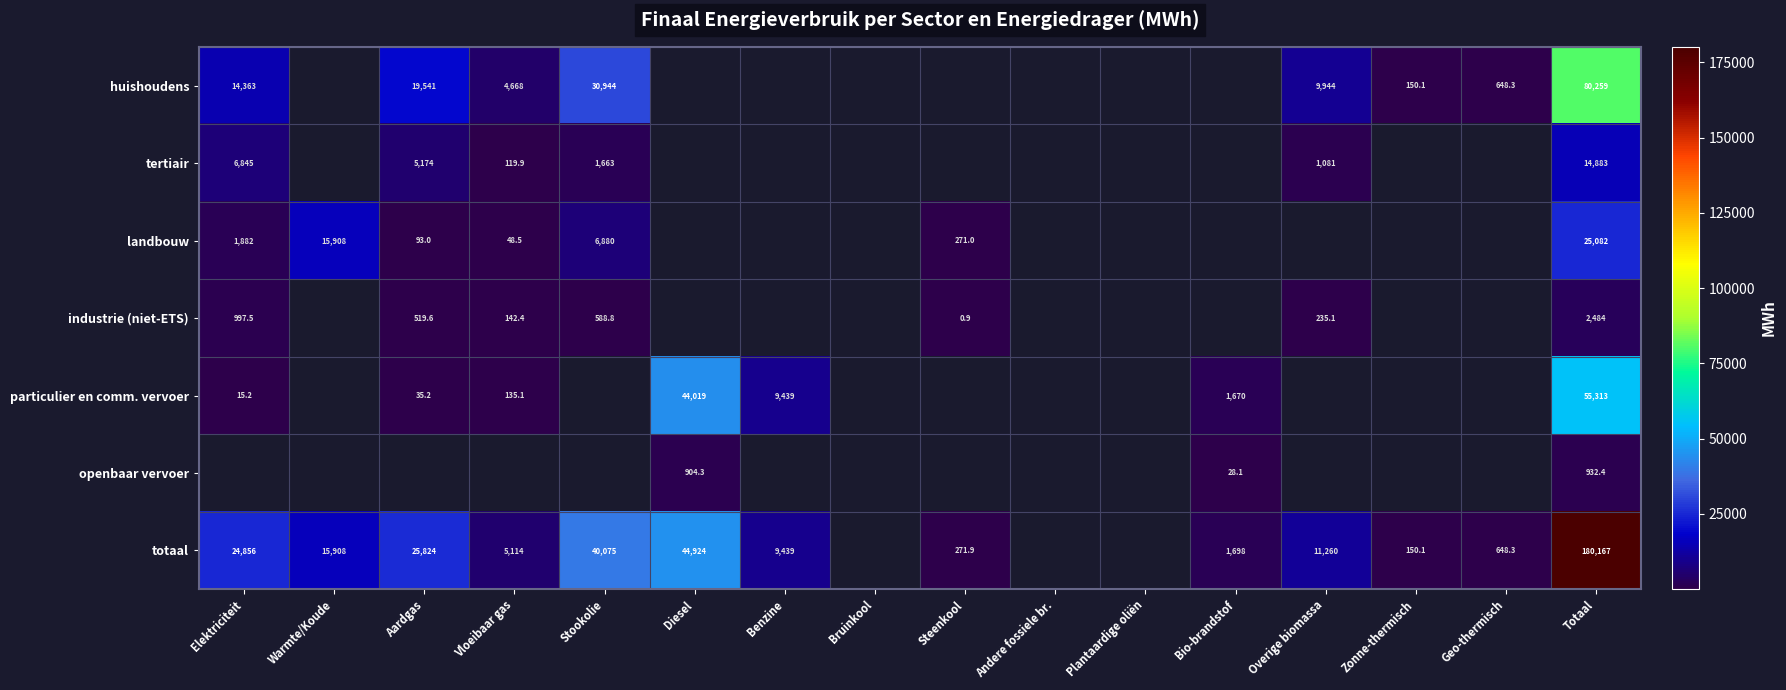

How many values in openbaar vervoer are above zero?

3